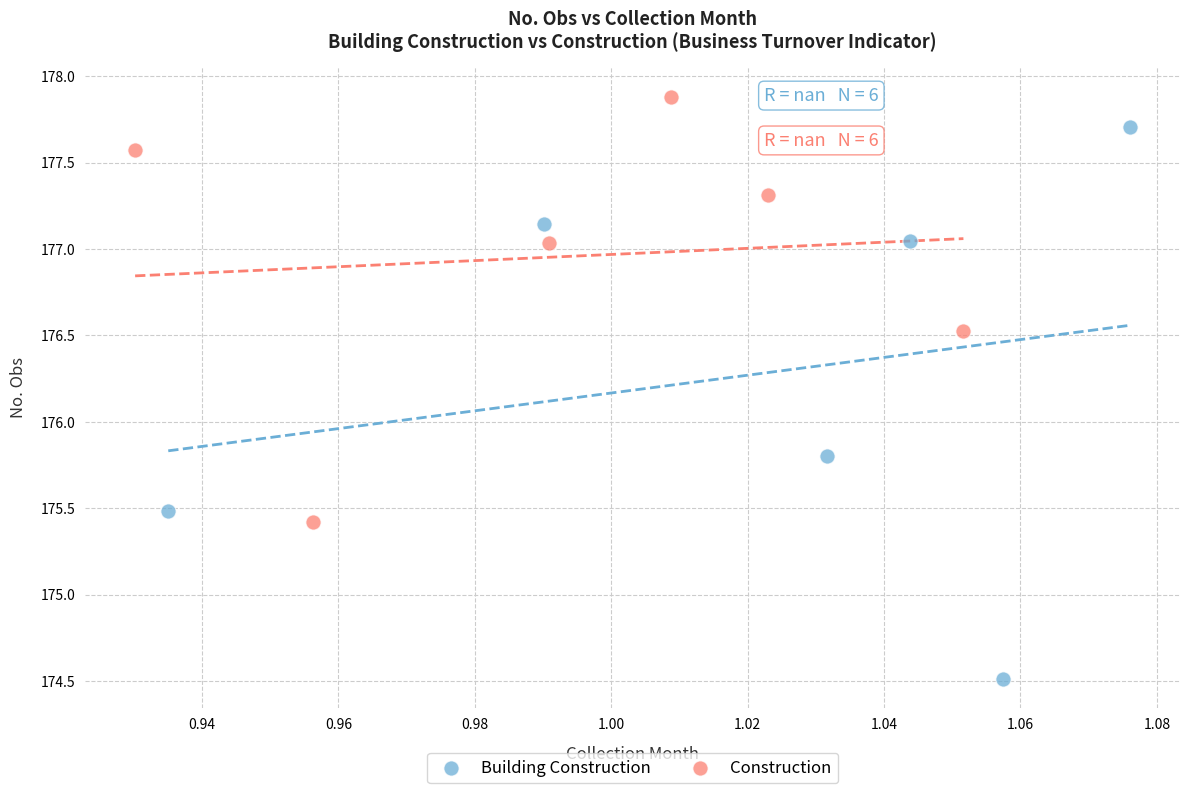

Which series reaches the minimum Y coordinate?

Building Construction